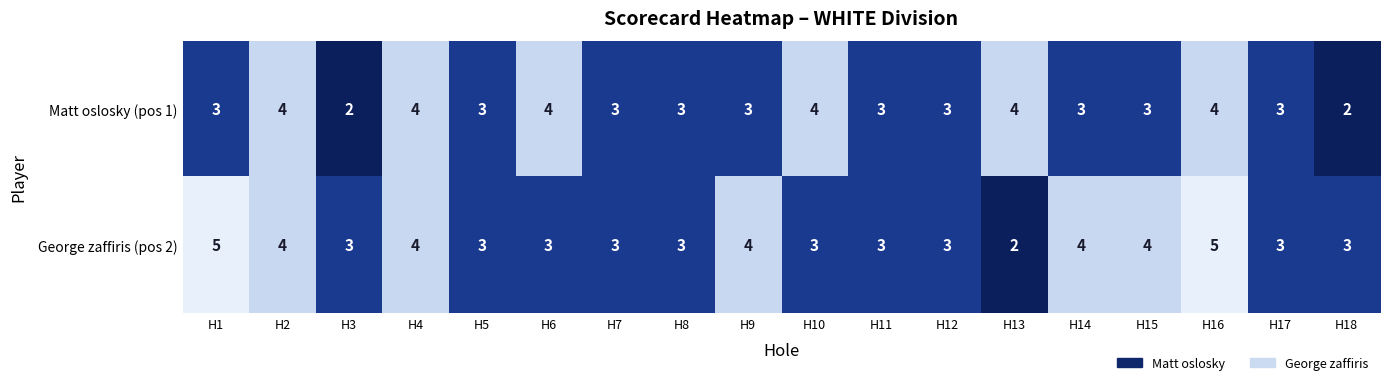

What is the total value across all series at H1?

8